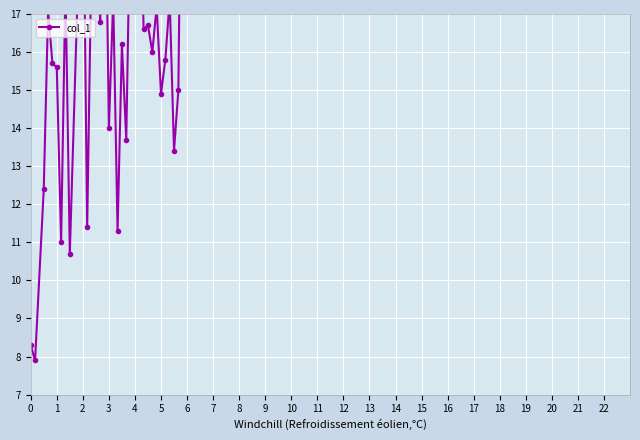

What is the greatest value displayed?

28.6